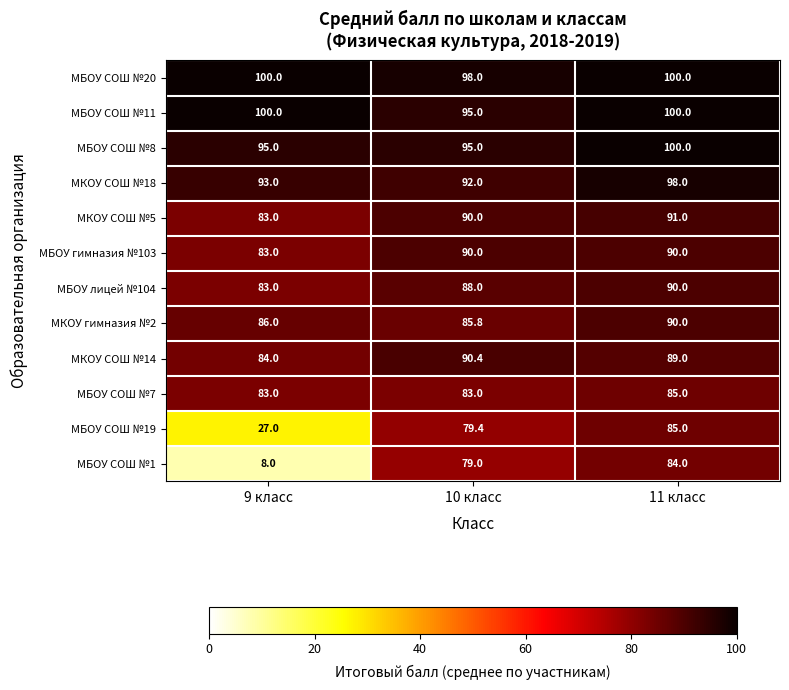

Between 9 класс and 10 класс, which series saw the biggest shift?

МБОУ СОШ №1